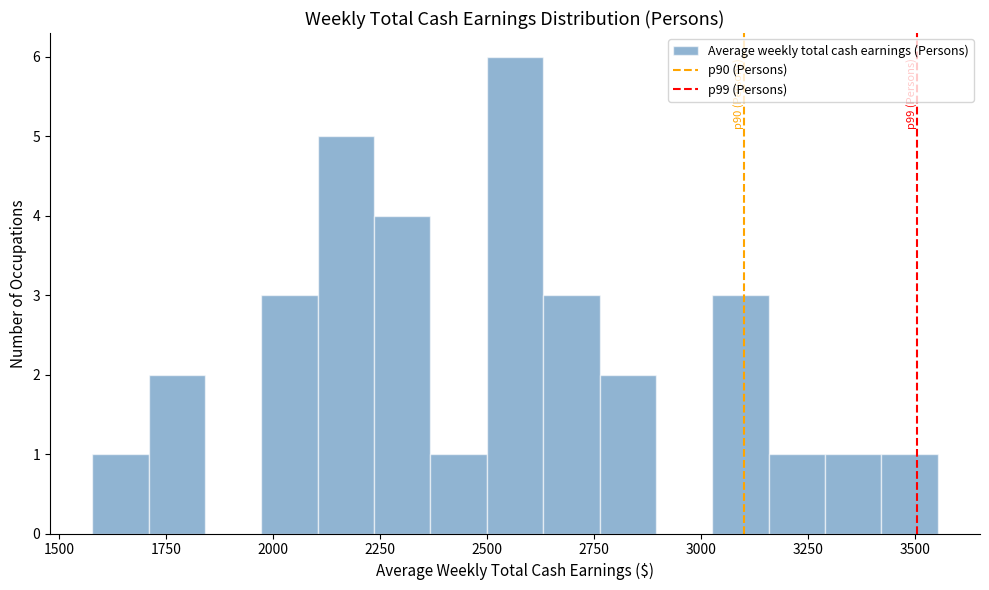

Read against the x-axis, roughly where is the centre of the tallest bar?

2550